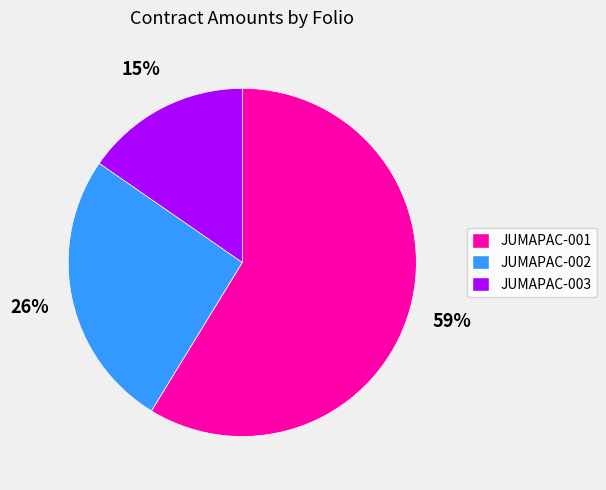

Count the number of slices in the pie.

3